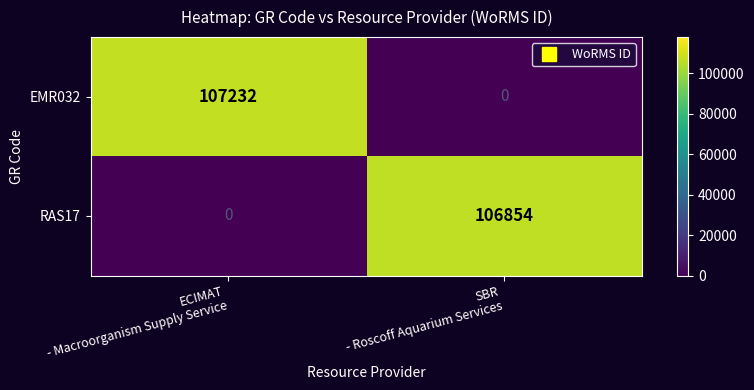

What is the difference between the highest and lowest values at ECIMAT
- Macroorganism Supply Service?

107232